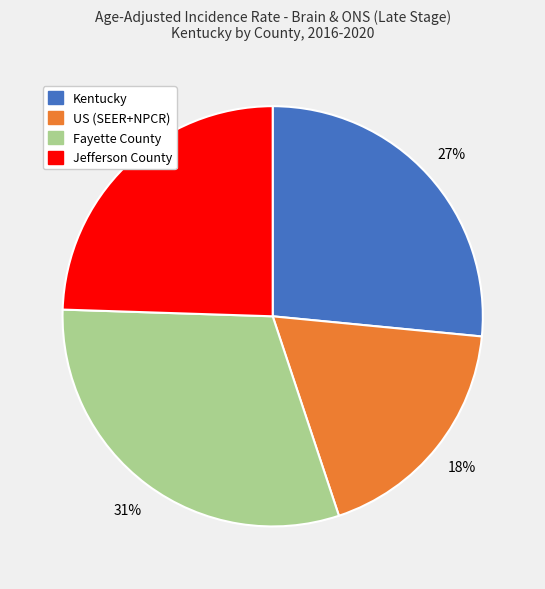

Does any single category account for the majority?

No